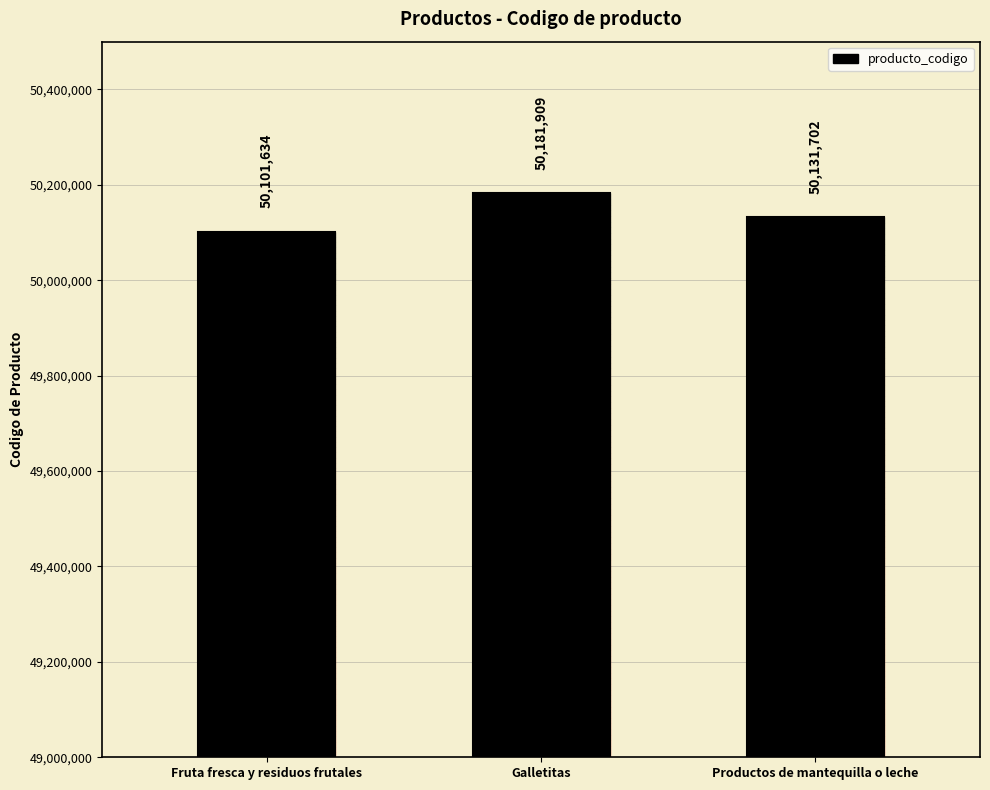

List the labels in order of value, largest first.

Galletitas, Productos de mantequilla o leche, Fruta fresca y residuos frutales